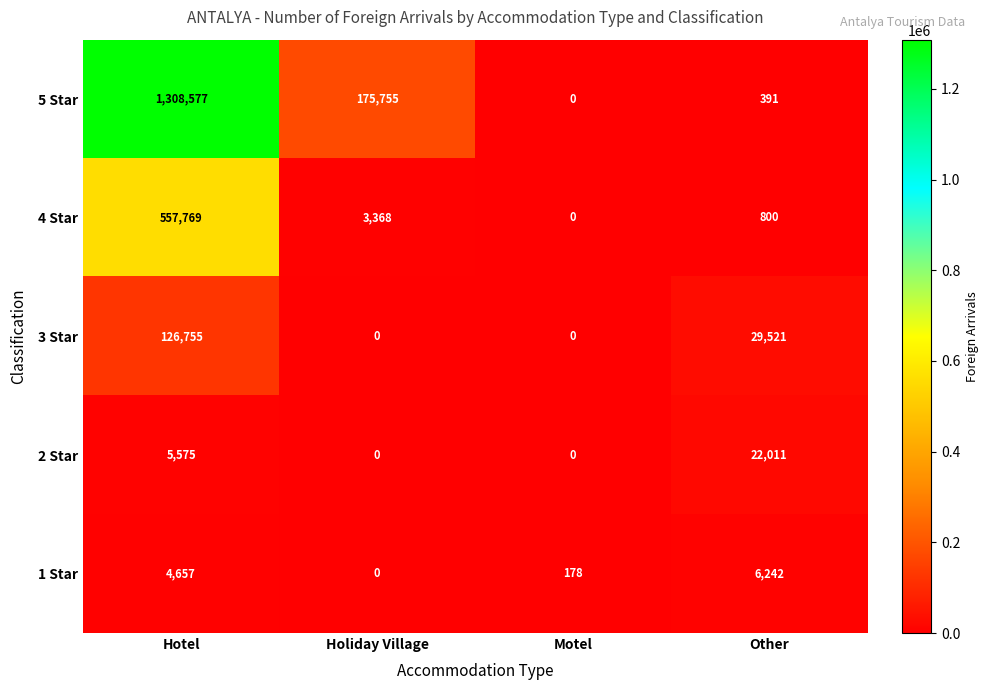

At which category is the sum across all series the highest?

Hotel